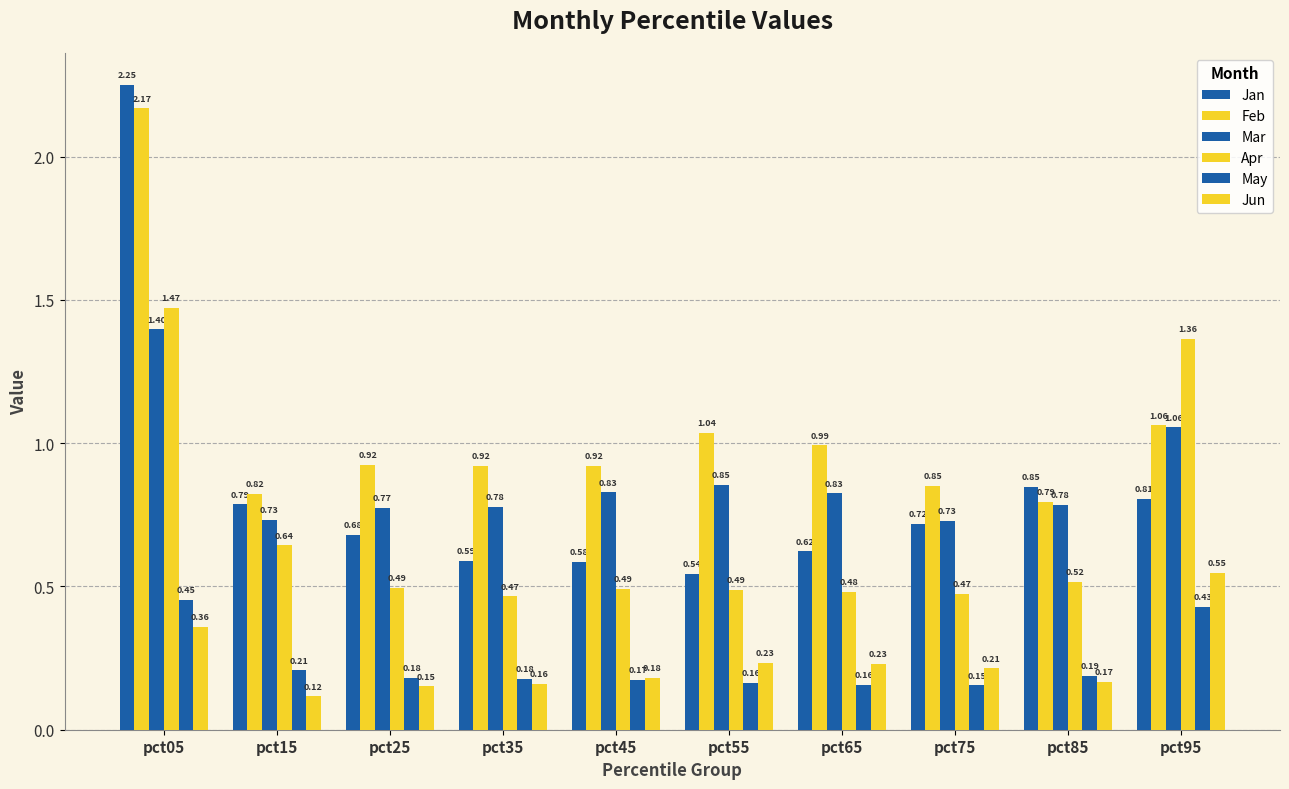

Is it true that May equals 0.2 at pct35?

True